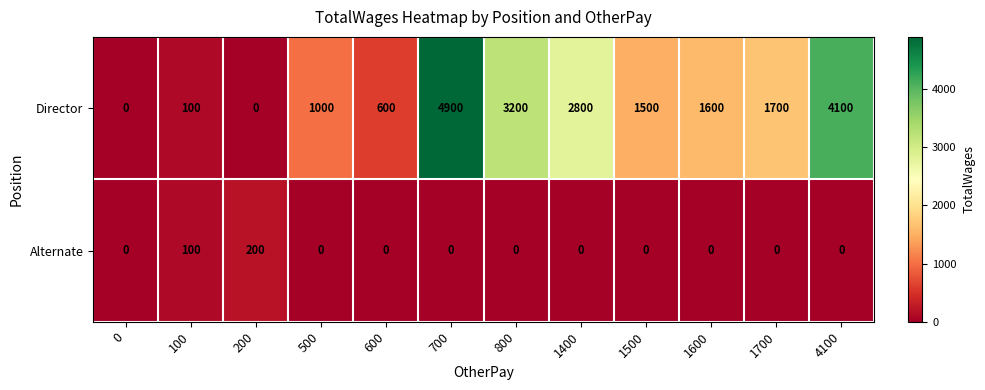

What is the average value of the Director series?

1792